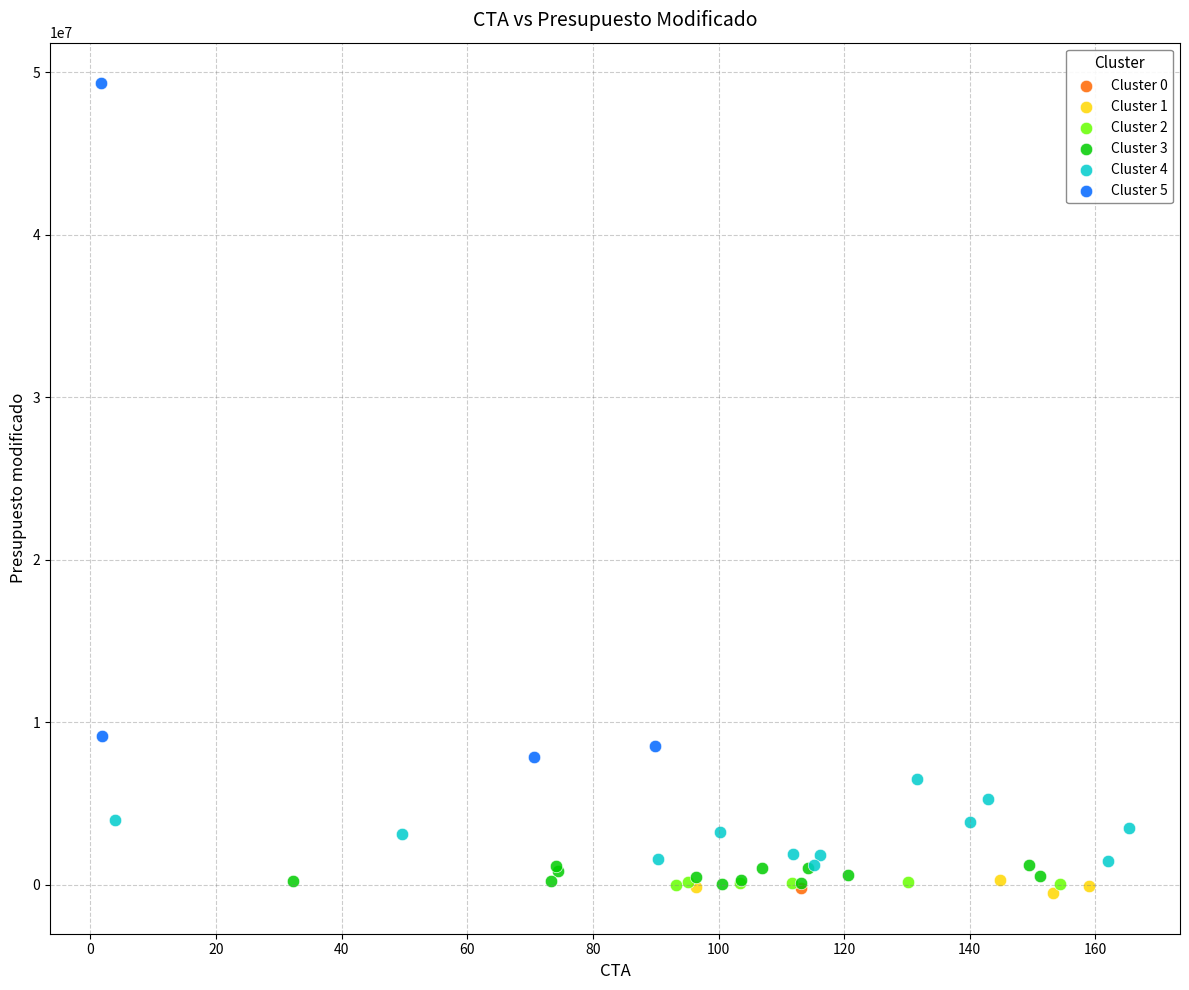

What are all the series names shown in the legend?

Cluster 0, Cluster 1, Cluster 2, Cluster 3, Cluster 4, Cluster 5